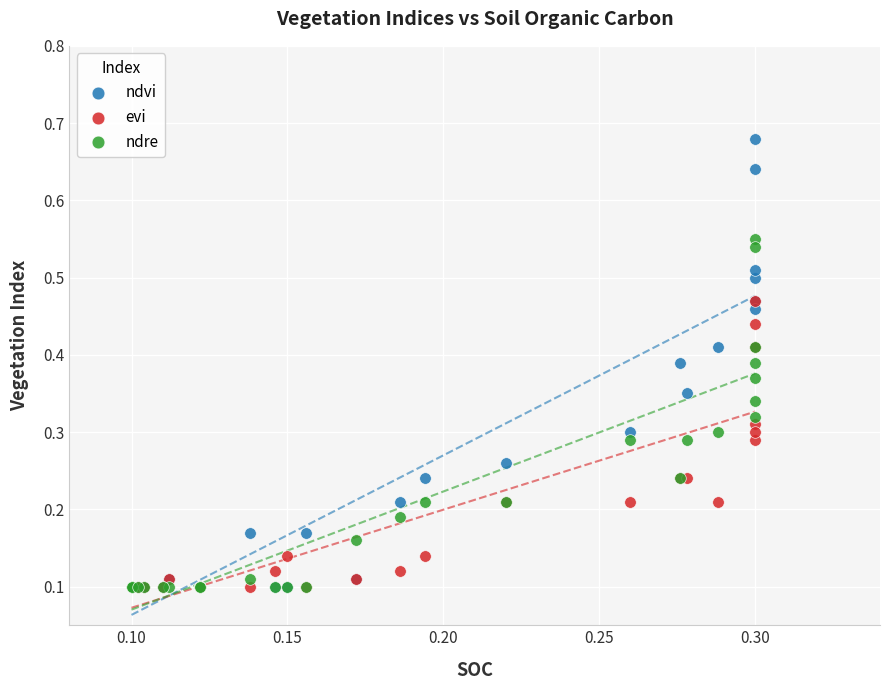

Which series reaches the maximum Y coordinate?

ndvi